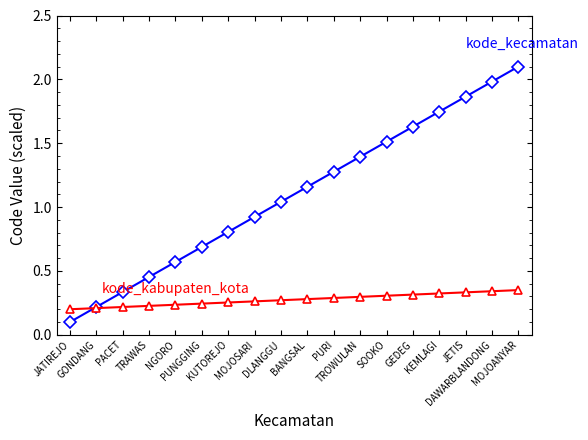

What is the greatest value displayed?

2.1